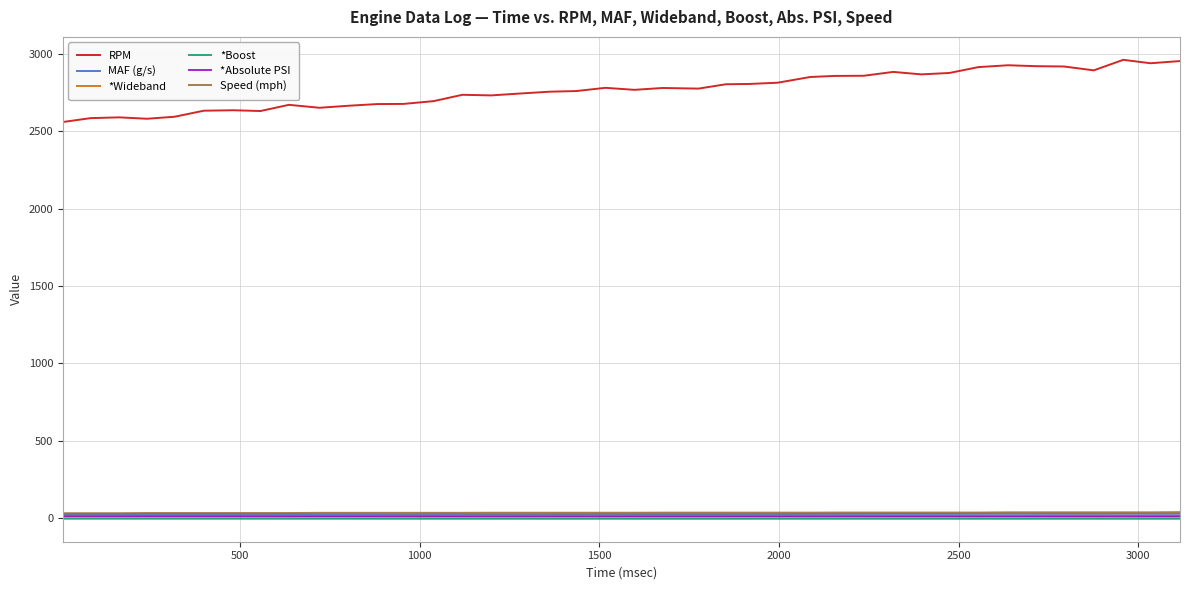

Which series has the largest total across all categories?

RPM